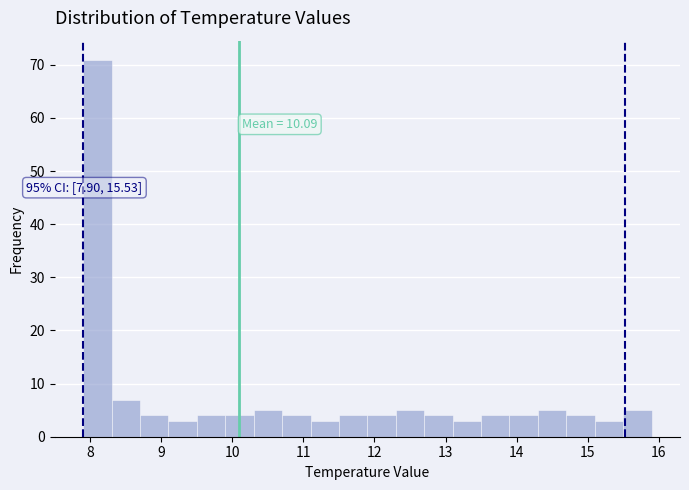

Which range on the x-axis has the tallest bar?

7.9 to 8.3